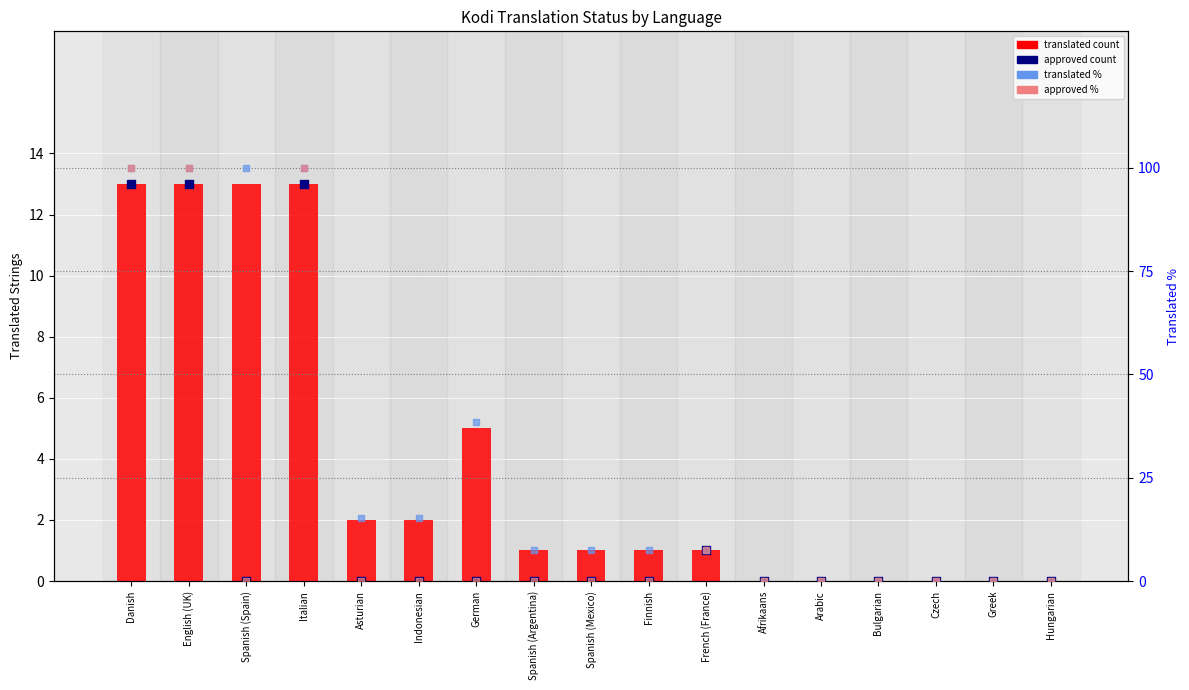

At how many categories does at least one series exceed 56?

4